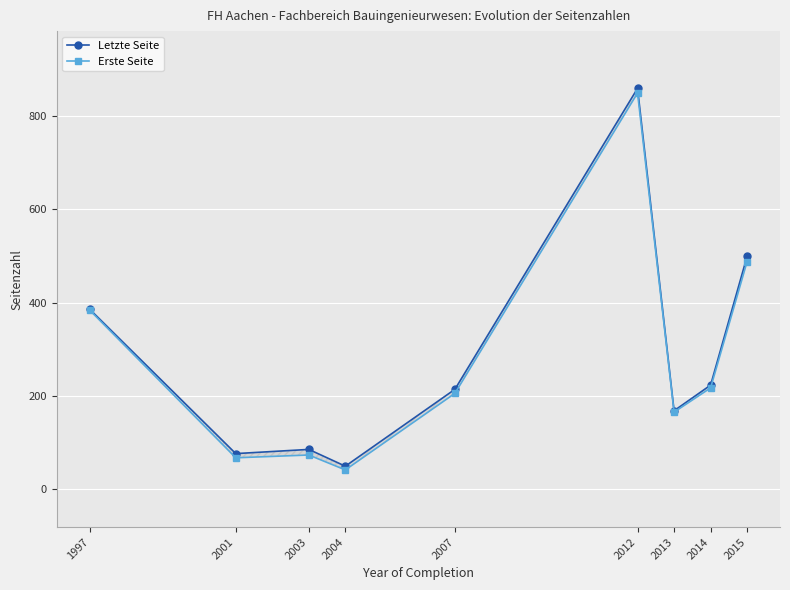

Which label corresponds to the smallest value in the chart?

2004